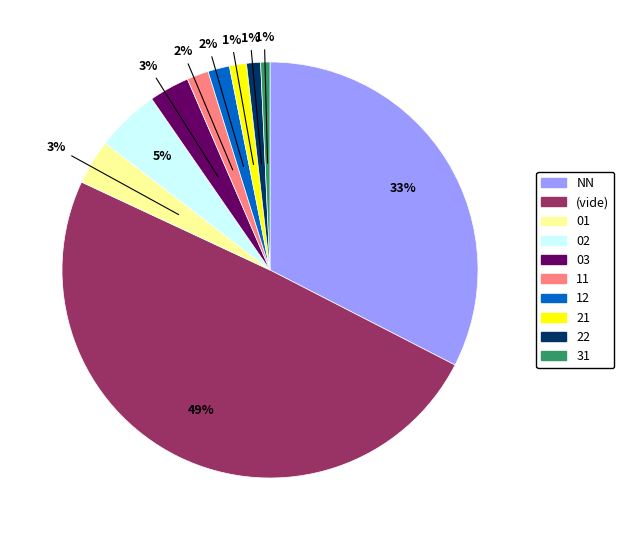

To the nearest percent, what is the average slice percentage?

10%